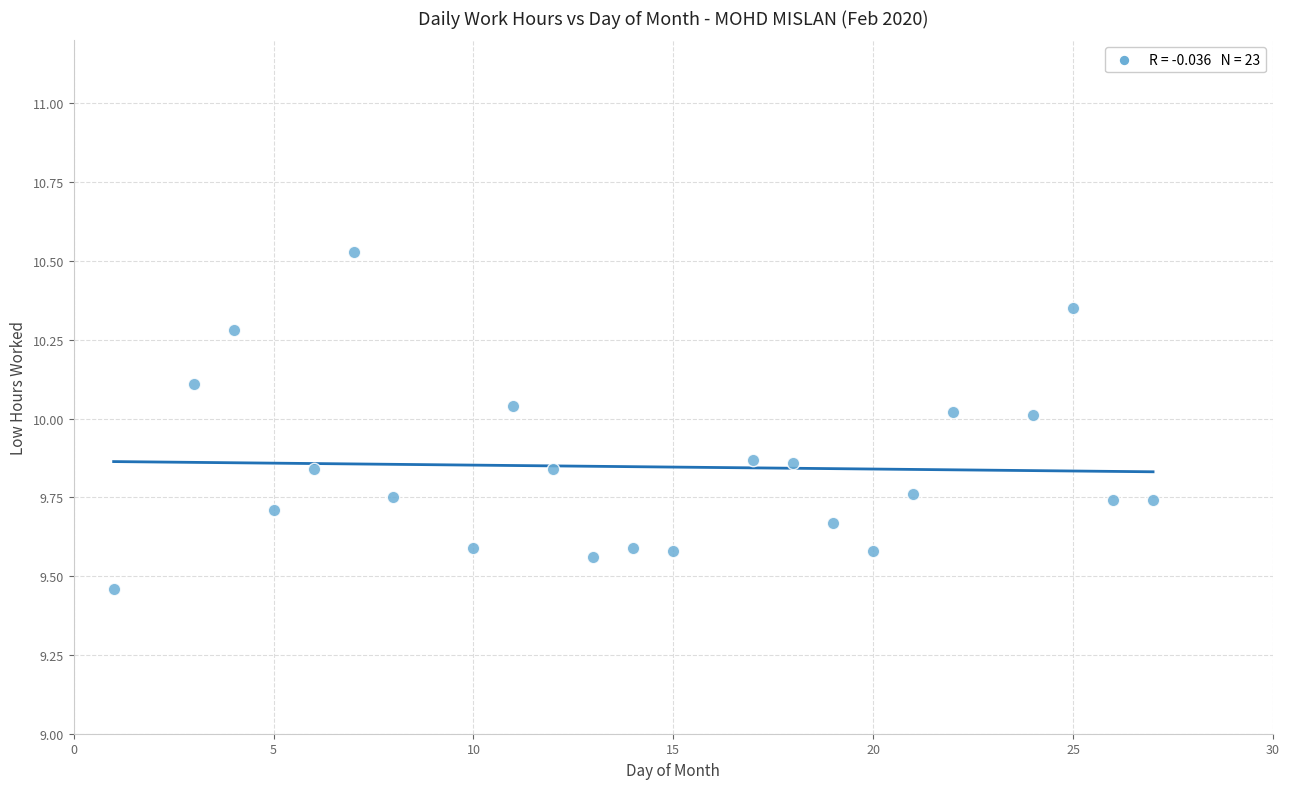

What is the range of Y values (max minus min)?

1.1